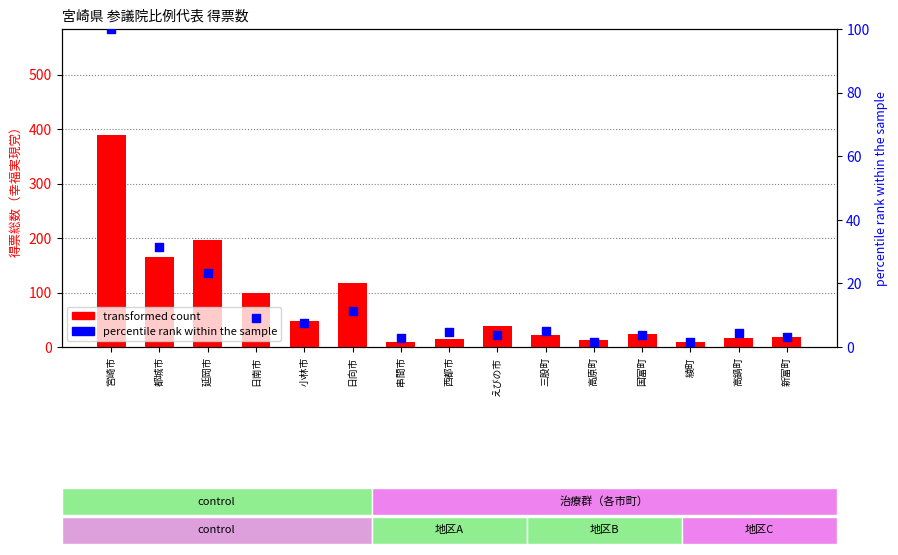

Which series reaches the maximum Y coordinate?

transformed count